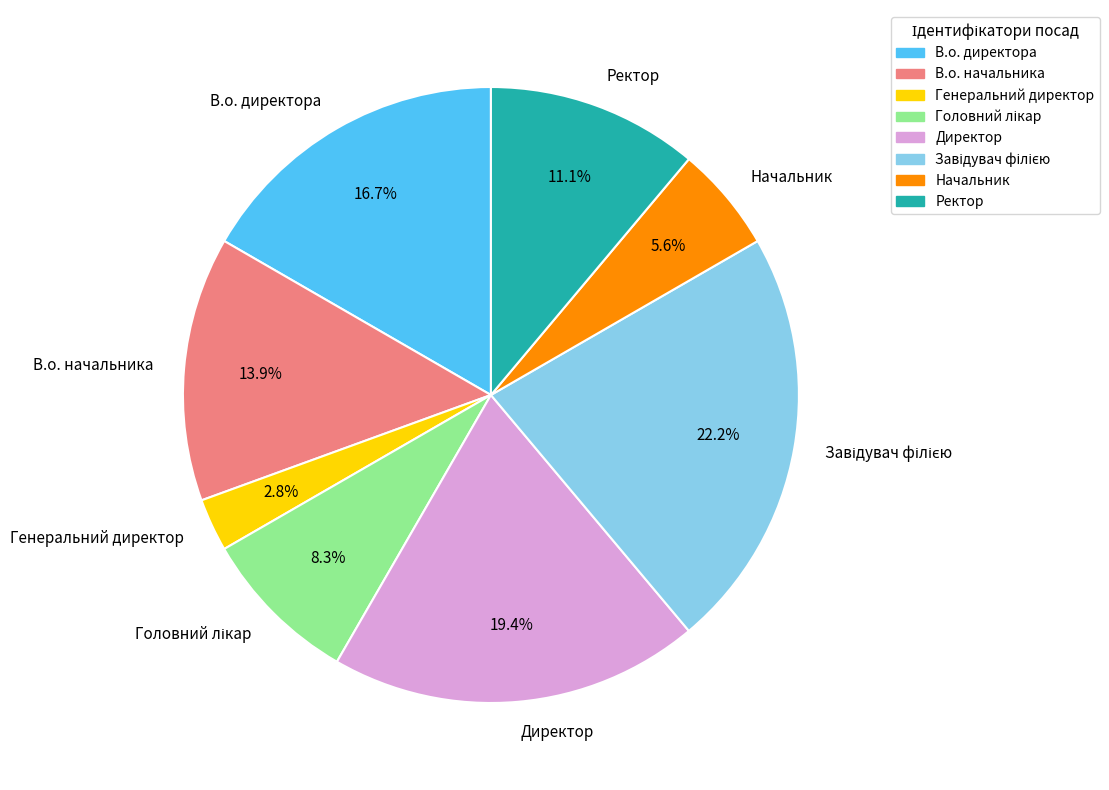

Which slice is the smallest?

Генеральний директор